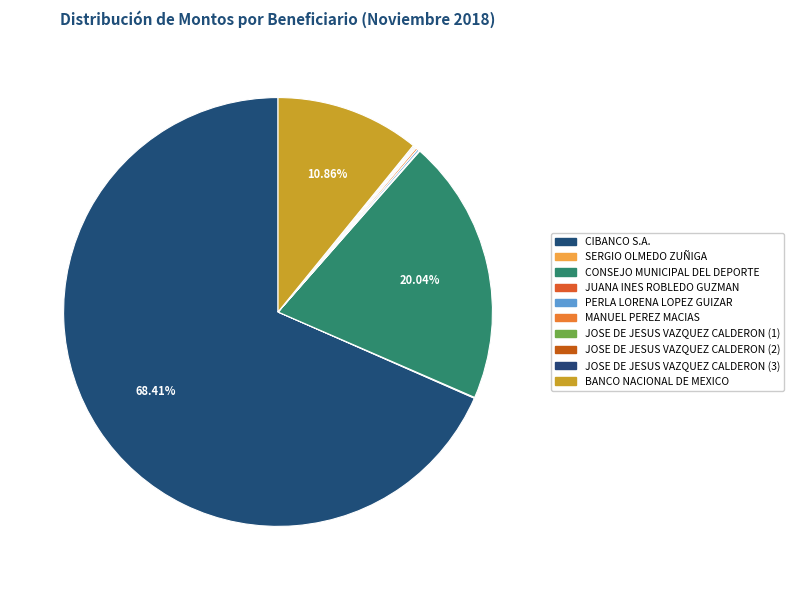

What is the ratio of the value at SERGIO OLMEDO ZUÑIGA to the value at JOSE DE JESUS VAZQUEZ CALDERON (1)?

0.7